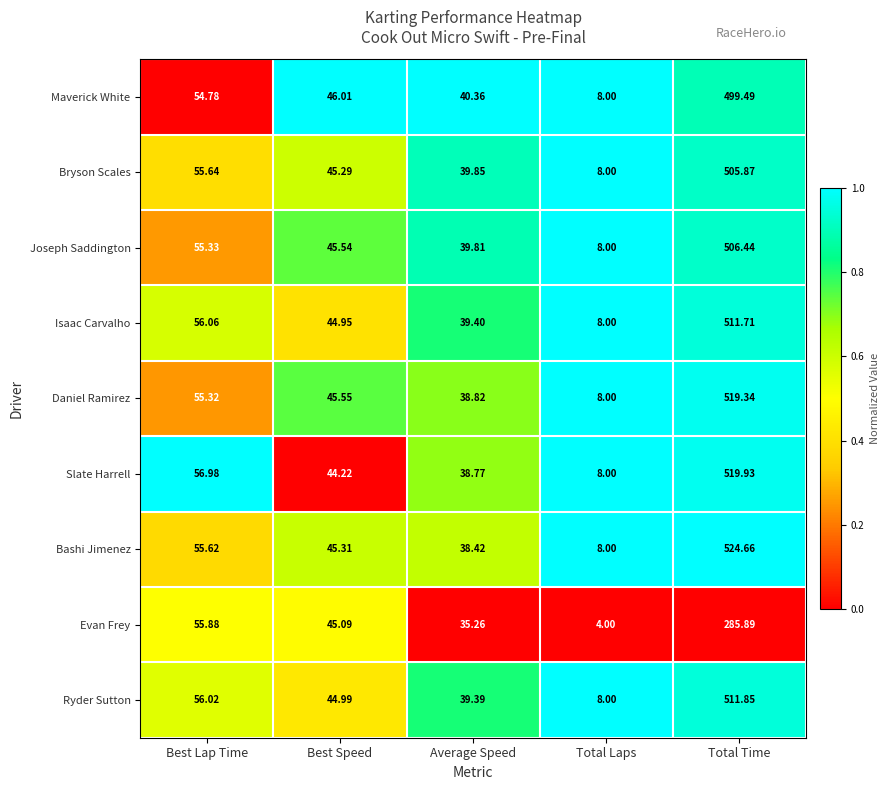

Which category has the highest value across all series?

Total Time